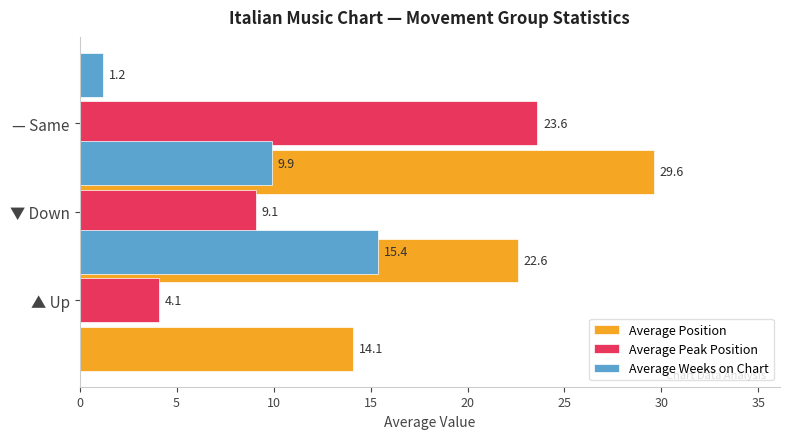

At how many categories does at least one series exceed 19?

2